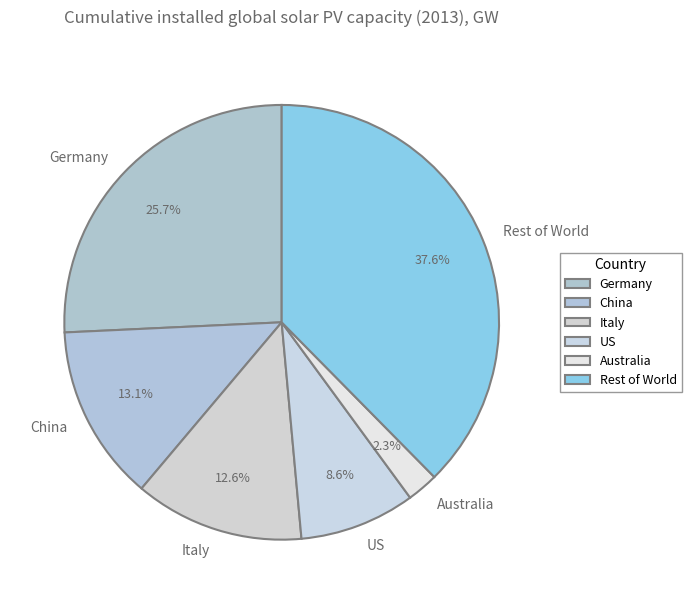

What is the smallest slice in the pie chart?

Australia